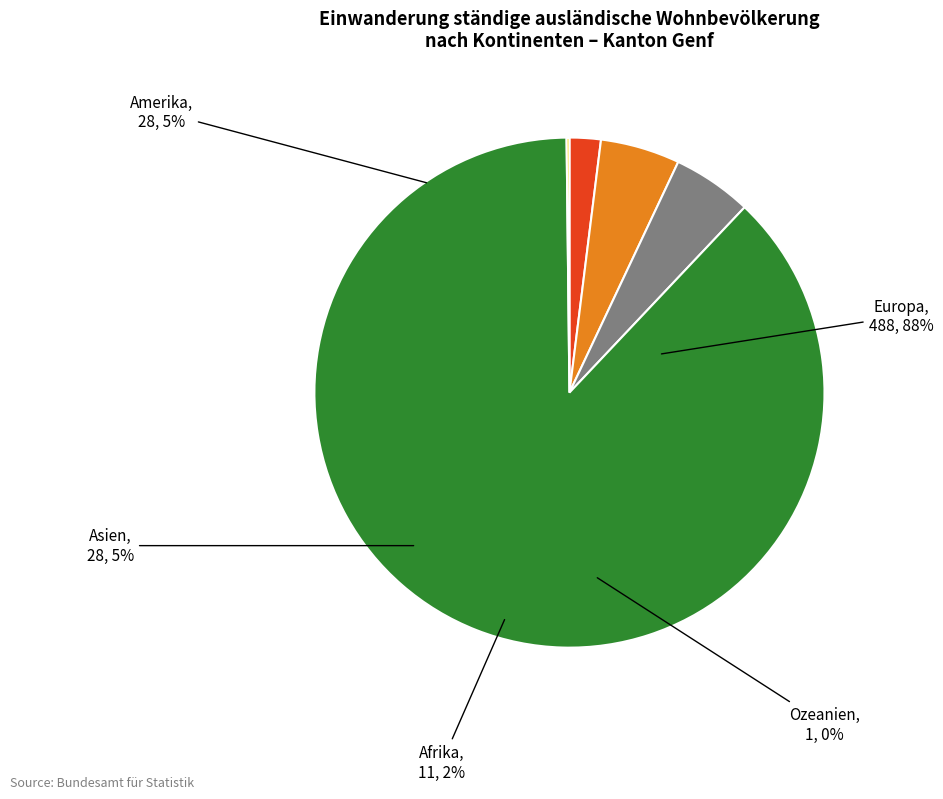

Does any single category account for the majority?

Yes